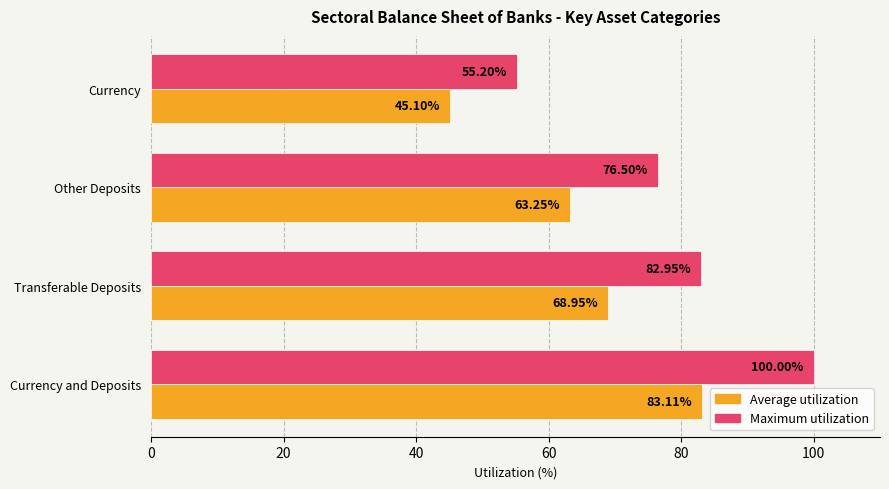

What is the difference between the Maximum utilization values at Currency and Deposits and Currency?

44.8